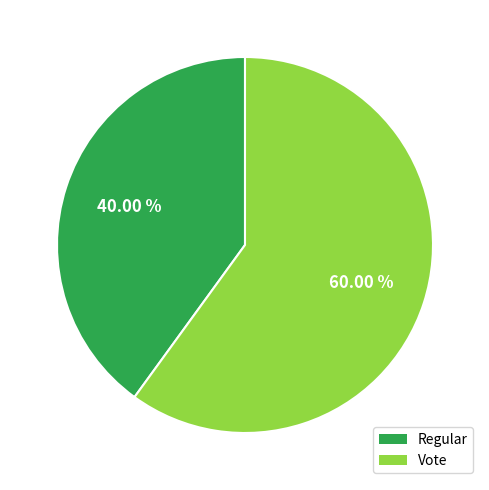

What is the total percentage of Regular and Vote?

100.0%